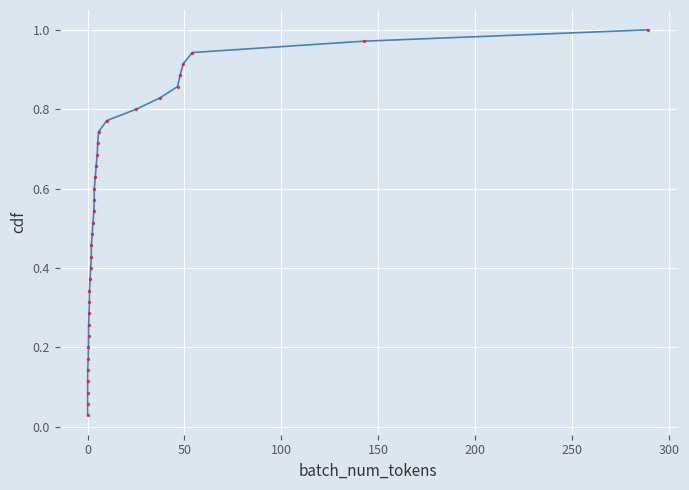

What is the sum of all values?

18.0